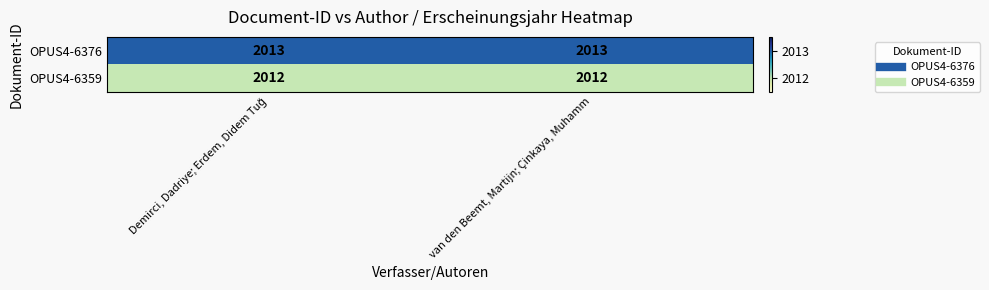

List the series in order of their peak value, lowest first.

OPUS4-6359, OPUS4-6376